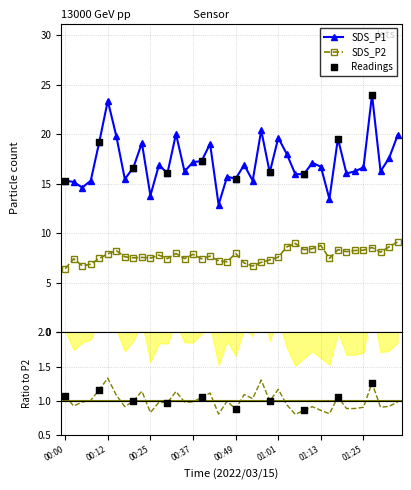

Which series has the largest Y range (max minus min)?

SDS_P1